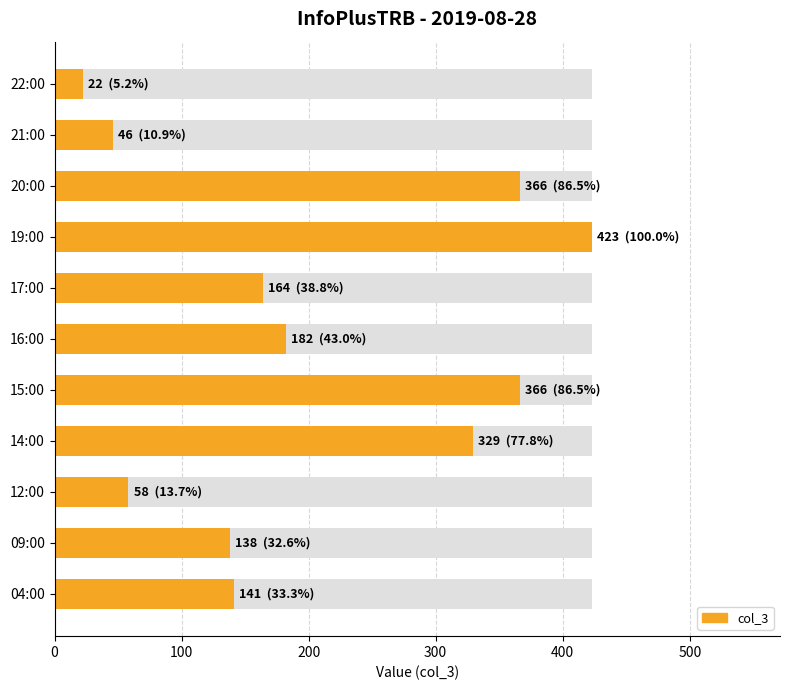

What is the difference between the maximum and minimum values?

401